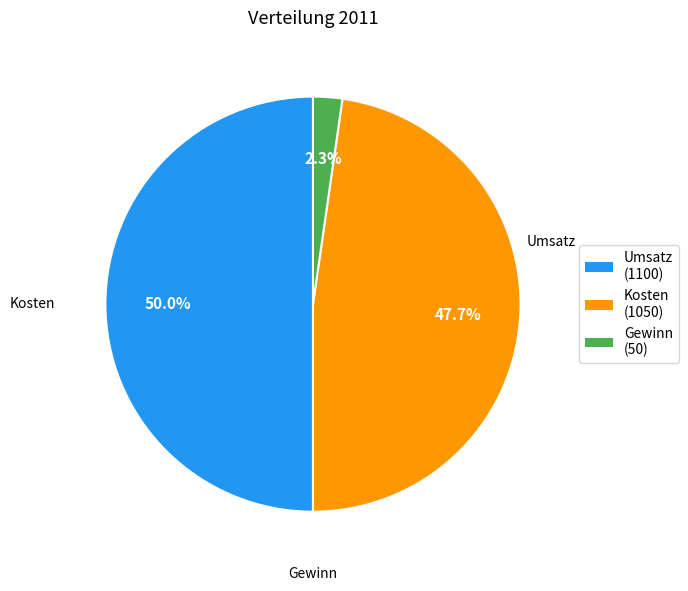

Approximately how many times larger is the value at Kosten compared to Umsatz?

1.0